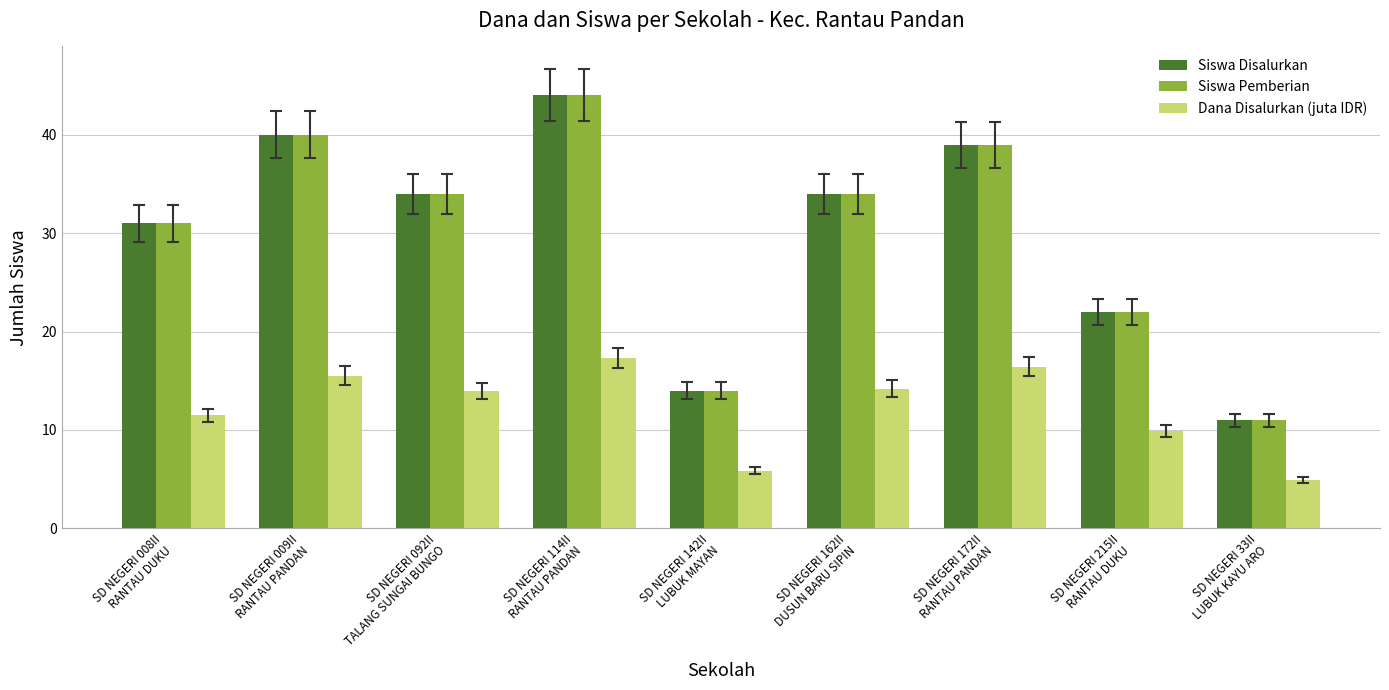

What is the maximum value shown in the chart?

44.0